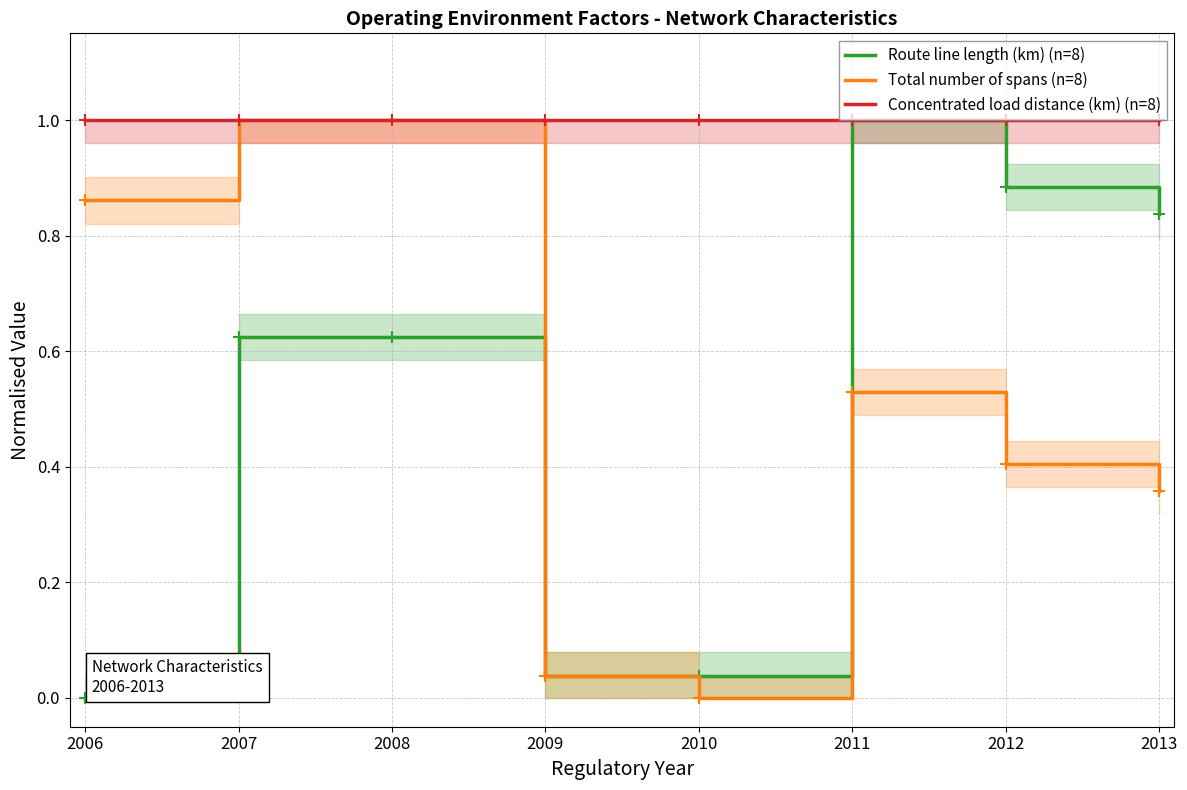

At how many categories does at least one series exceed 0?

8